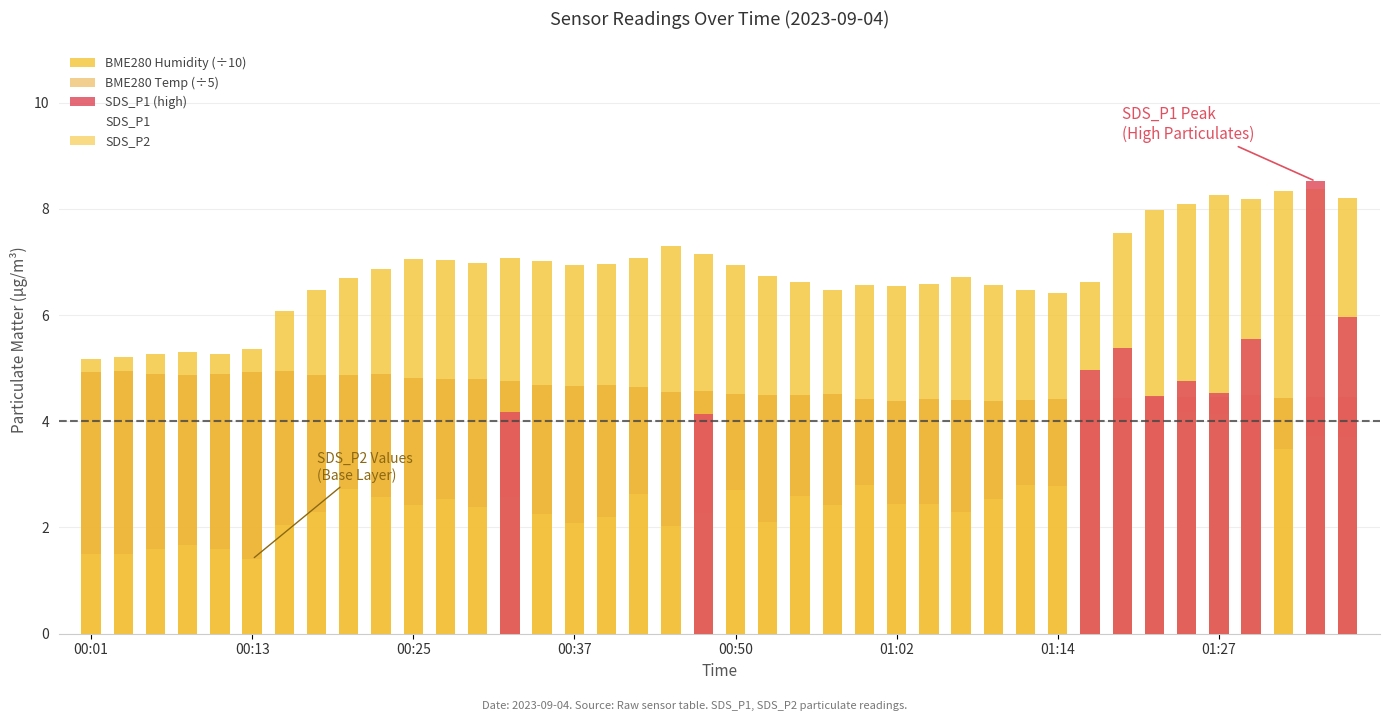

What is the value of the BME280 Humidity (÷10) bar at the 4th from the left?

5.3